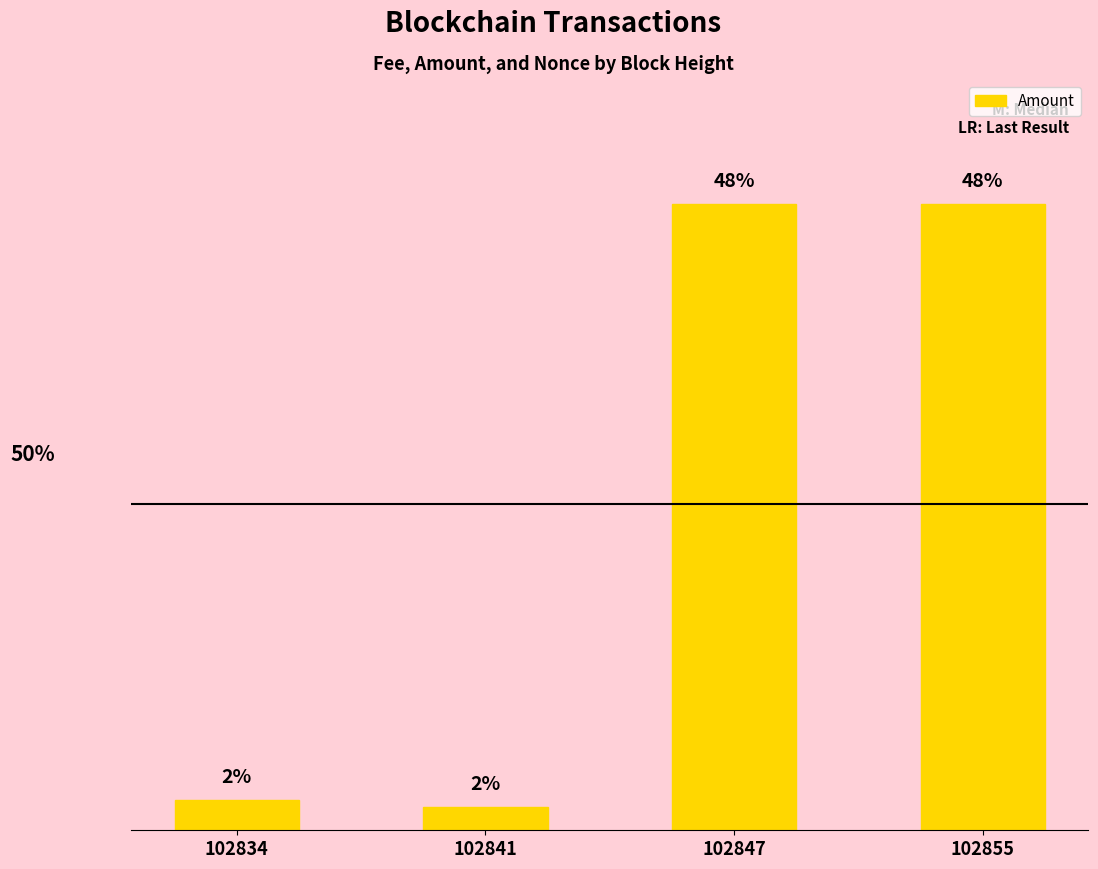

Are the bars horizontal?

No